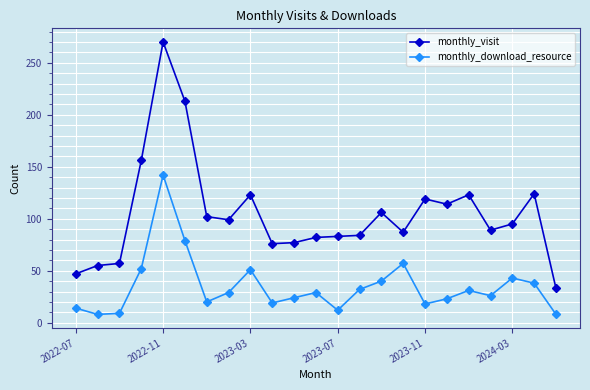

What is the value of the monthly_visit point at the 1st from the left?

47